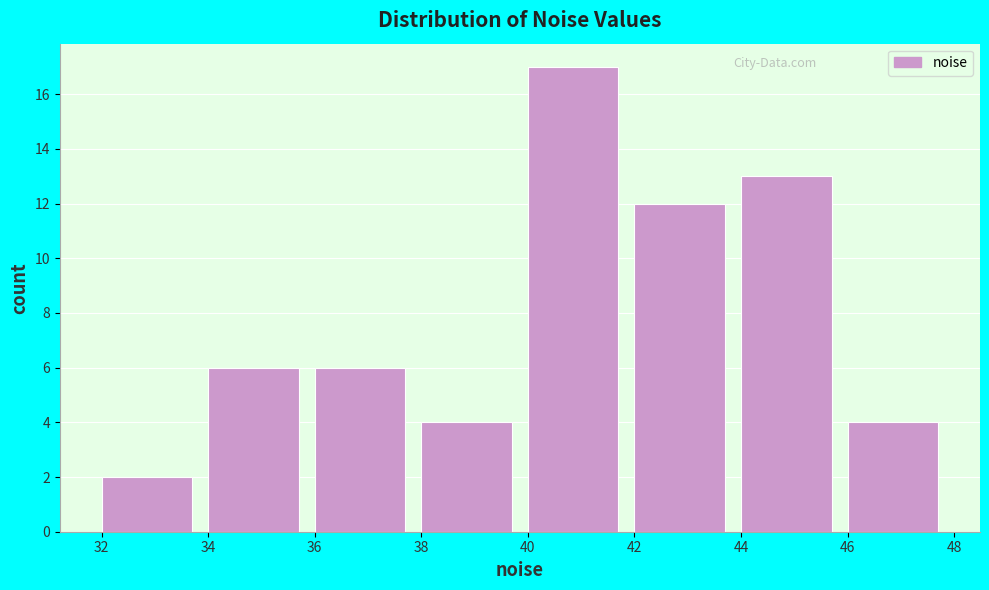

Reading left to right, transcribe this chart: for each bar, give the range it covers on the x-axis and its height. The values are not printed on the chart, so give them approximately, as read against the axis.

32 to 34: 2
34 to 36: 6
36 to 38: 6
38 to 40: 4
40 to 42: 17
42 to 44: 12
44 to 46: 13
46 to 48: 4